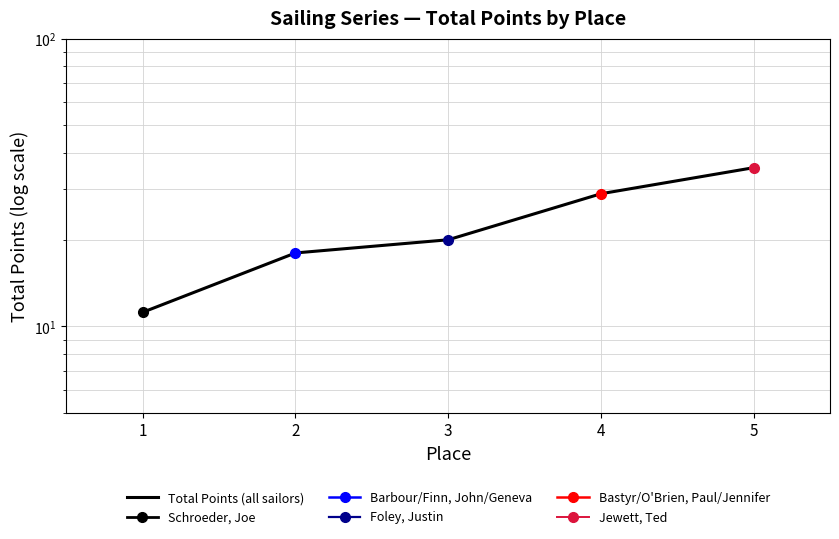

Read the value at 2.

18.0